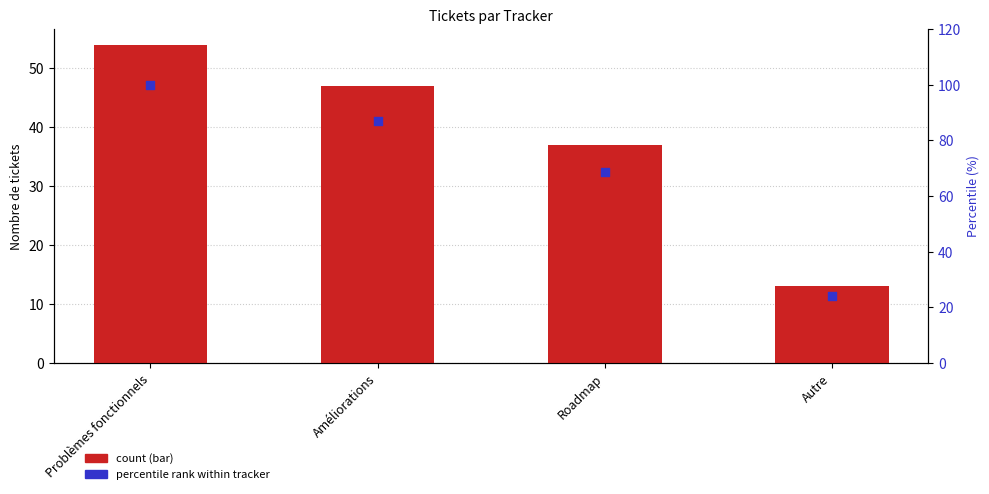

Which series has the largest Y range (max minus min)?

percentile rank